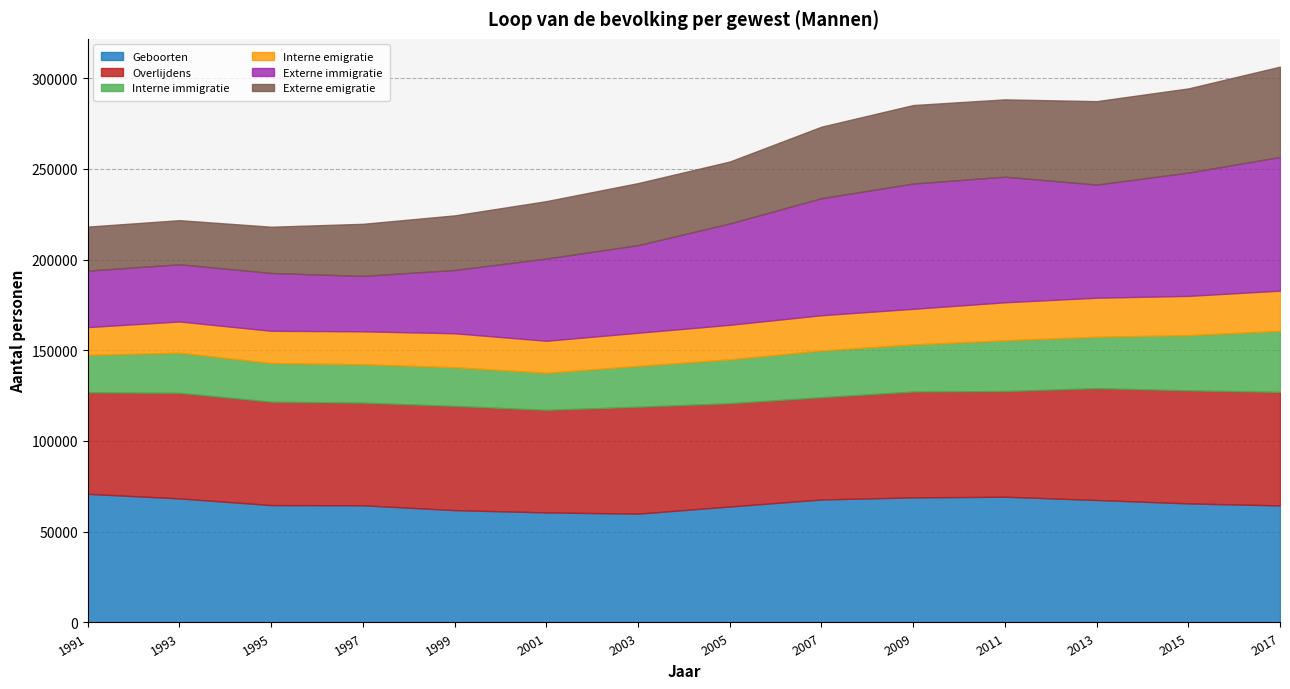

What is the difference between the highest and lowest values at 2001?

42984